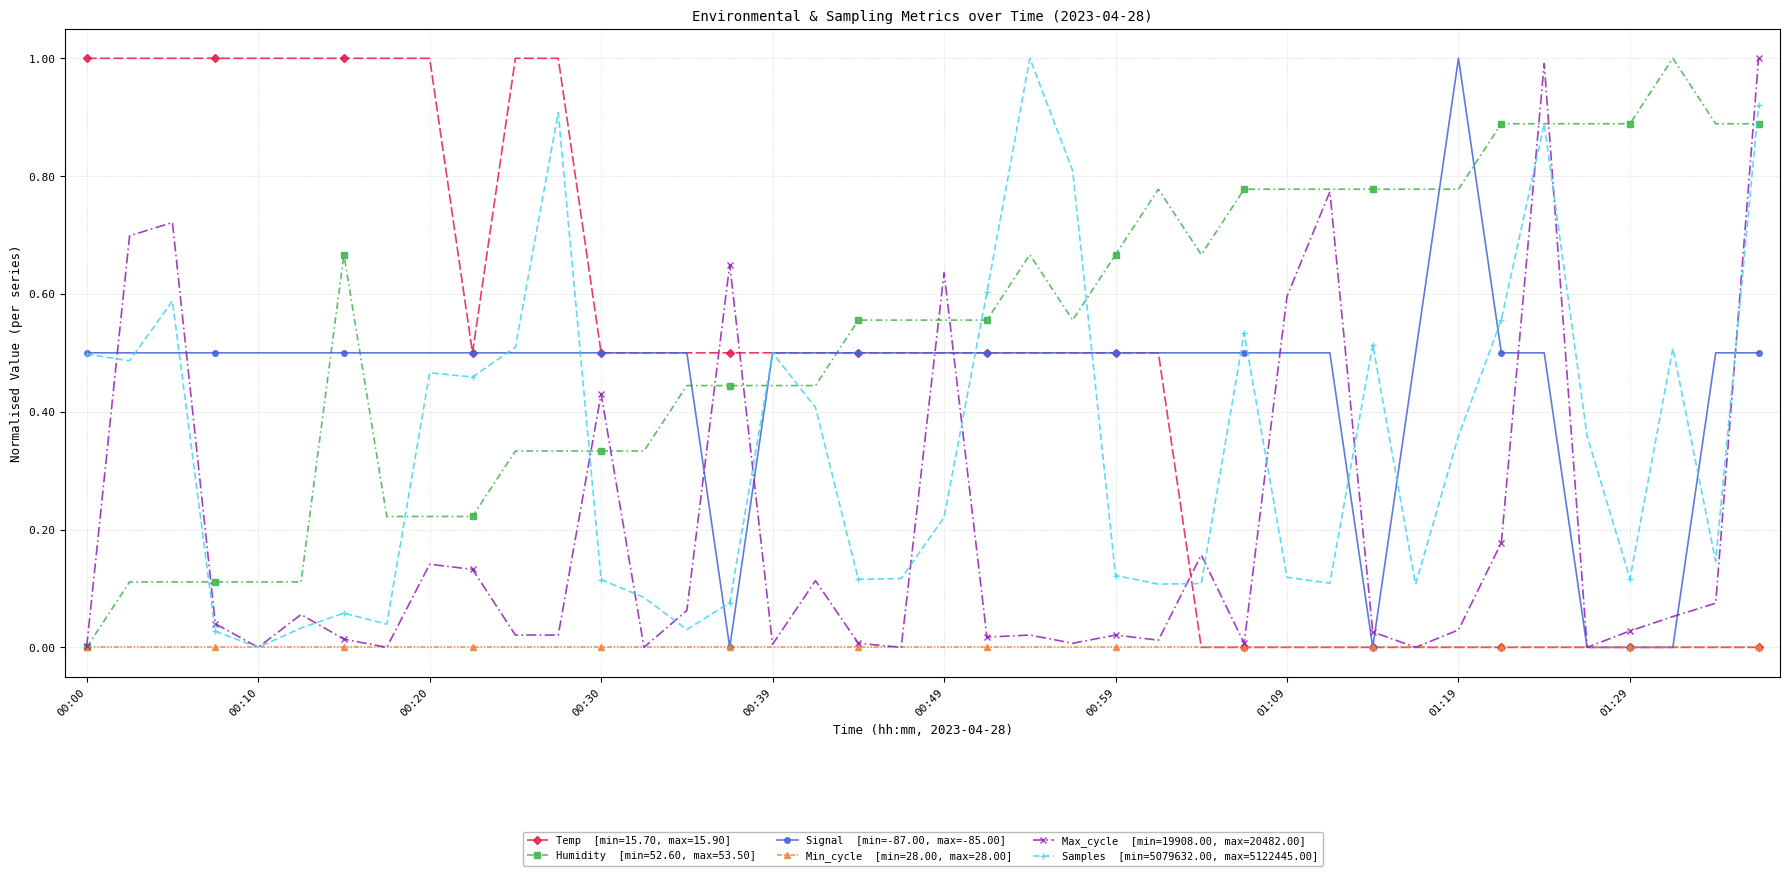

What is the greatest value displayed?

1.0